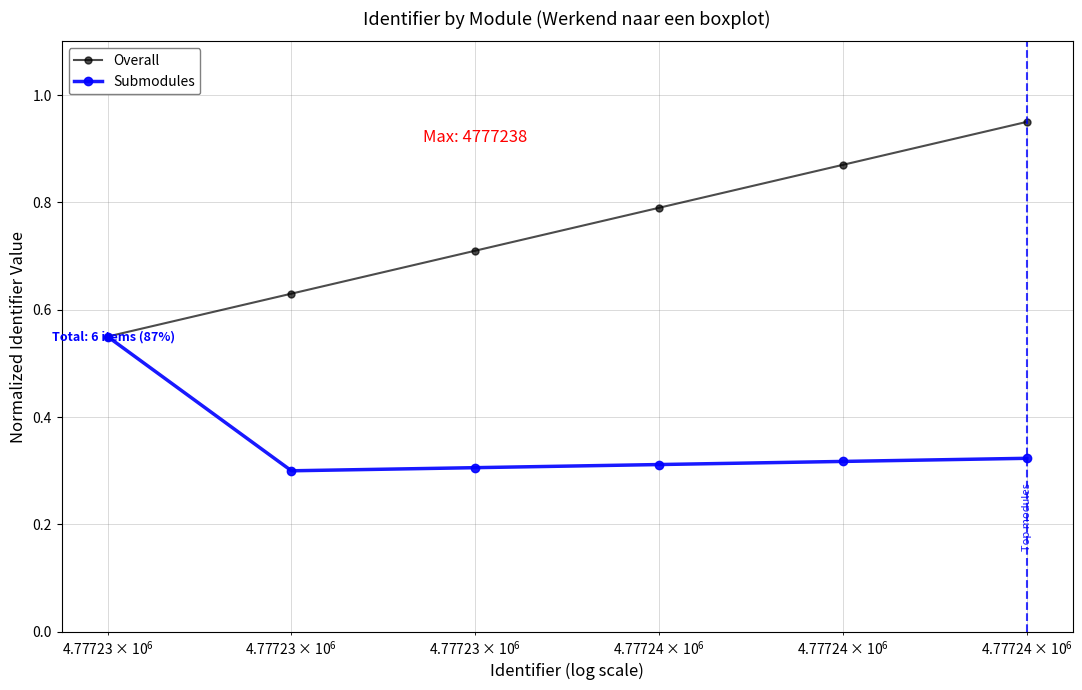

Does the chart have visible grid lines?

Yes